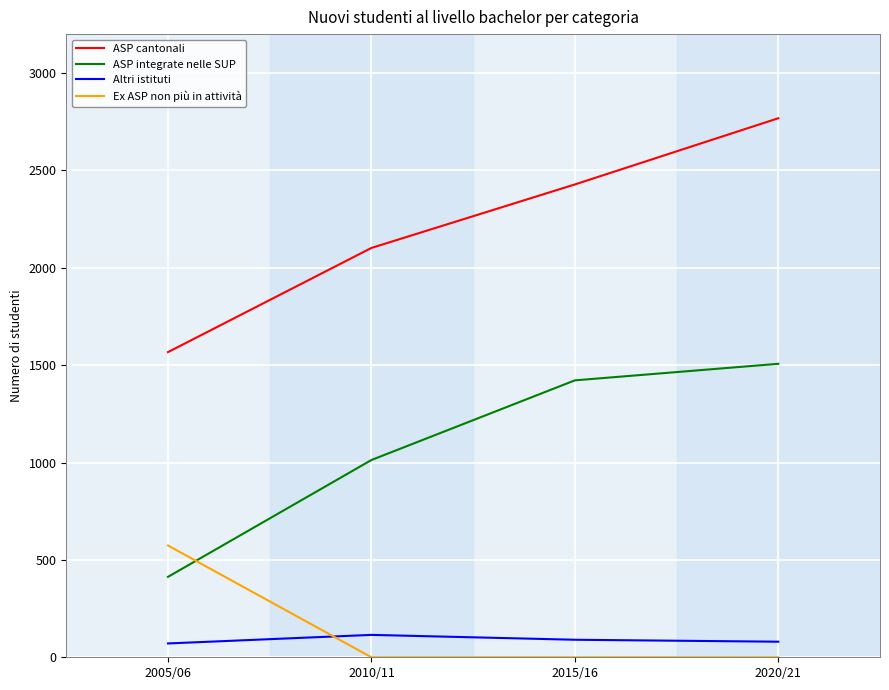

Does the chart have visible grid lines?

Yes